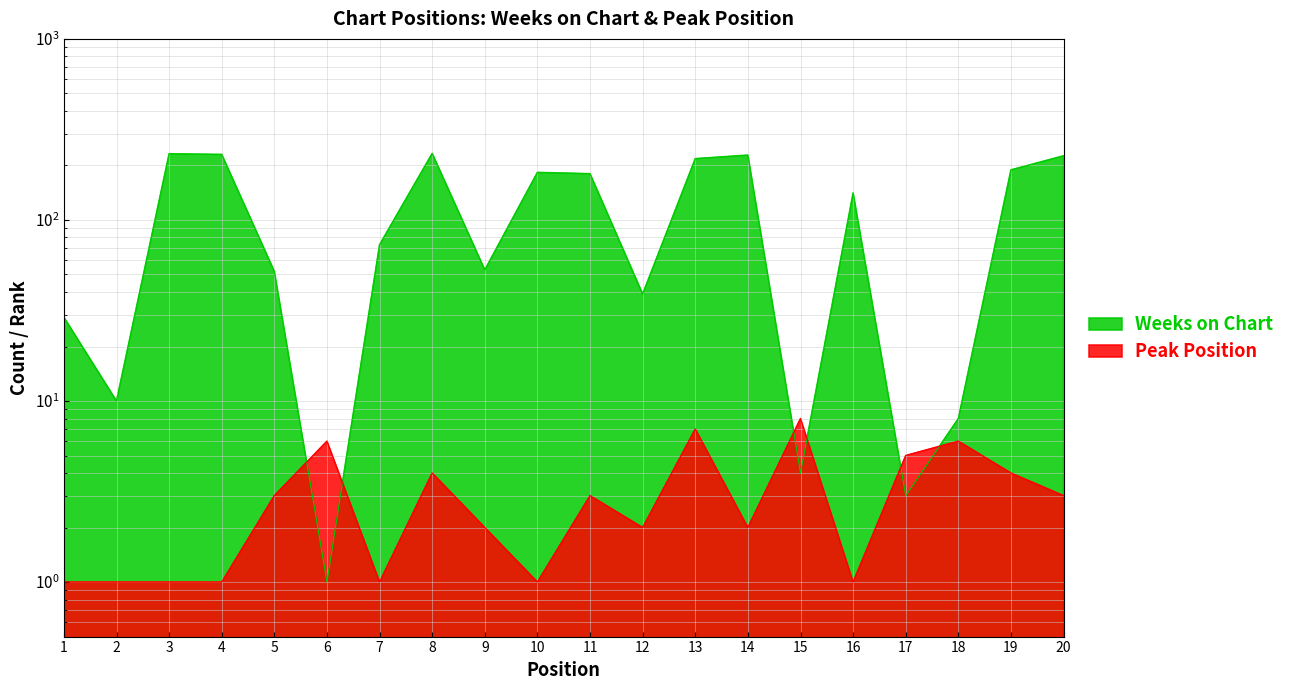

True or false: Weeks on Chart and Peak Position cross at least once.

True